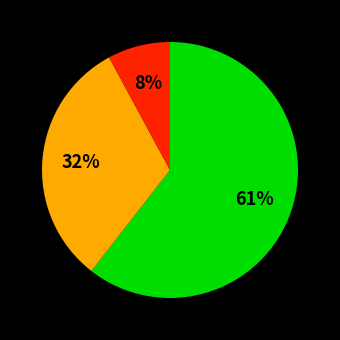

Is there a majority slice in this chart?

Yes